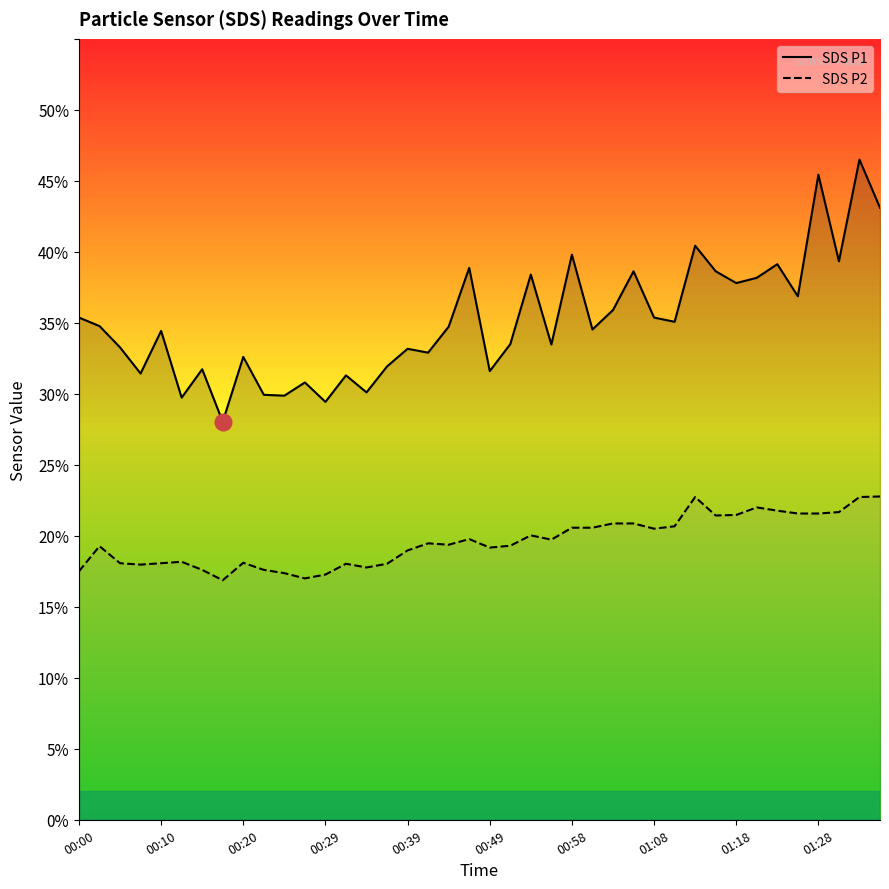

Reading right to left, list all the values displayed in this chart.

SDS_P1: 01:49=43.1	01:47=46.5	01:41=39.3	01:28=45.4	01:25=36.9	01:23=39.1	01:20=38.2	01:18=37.8	01:15=38.6	01:13=40.4	01:11=35.1	01:08=35.4	01:06=38.6	01:03=35.9	01:01=34.5	00:58=39.8	00:56=33.5	00:54=38.4	00:51=33.5	00:49=31.6	00:46=38.9	00:44=34.7	00:41=32.9	00:39=33.2	00:37=31.9	00:34=30.1	00:32=31.3	00:29=29.4	00:27=30.8	00:24=29.9	00:22=29.9	00:20=32.6	00:17=28.0	00:15=31.7	00:12=29.7	00:10=34.4	00:07=31.4	00:05=33.3	00:02=34.8	00:00=35.4
SDS_P2: 01:49=22.8	01:47=22.7	01:41=21.7	01:28=21.6	01:25=21.6	01:23=21.8	01:20=22.0	01:18=21.5	01:15=21.4	01:13=22.7	01:11=20.7	01:08=20.5	01:06=20.9	01:03=20.9	01:01=20.6	00:58=20.6	00:56=19.7	00:54=20.0	00:51=19.3	00:49=19.2	00:46=19.8	00:44=19.4	00:41=19.5	00:39=19.0	00:37=18.0	00:34=17.8	00:32=18.0	00:29=17.3	00:27=17.0	00:24=17.4	00:22=17.6	00:20=18.1	00:17=16.9	00:15=17.6	00:12=18.2	00:10=18.1	00:07=18.0	00:05=18.1	00:02=19.3	00:00=17.5